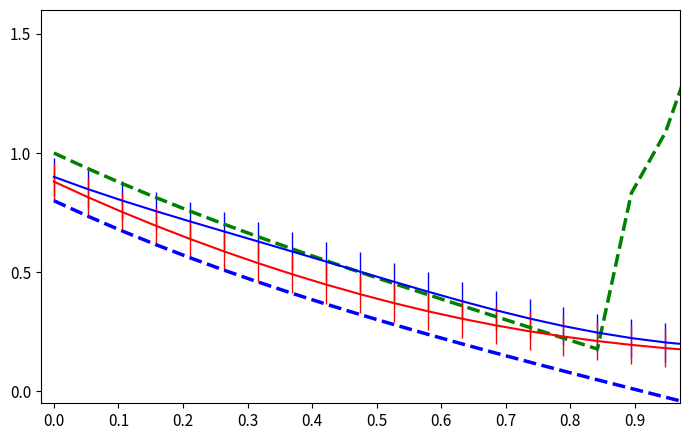

What is the greatest value displayed?

1.5